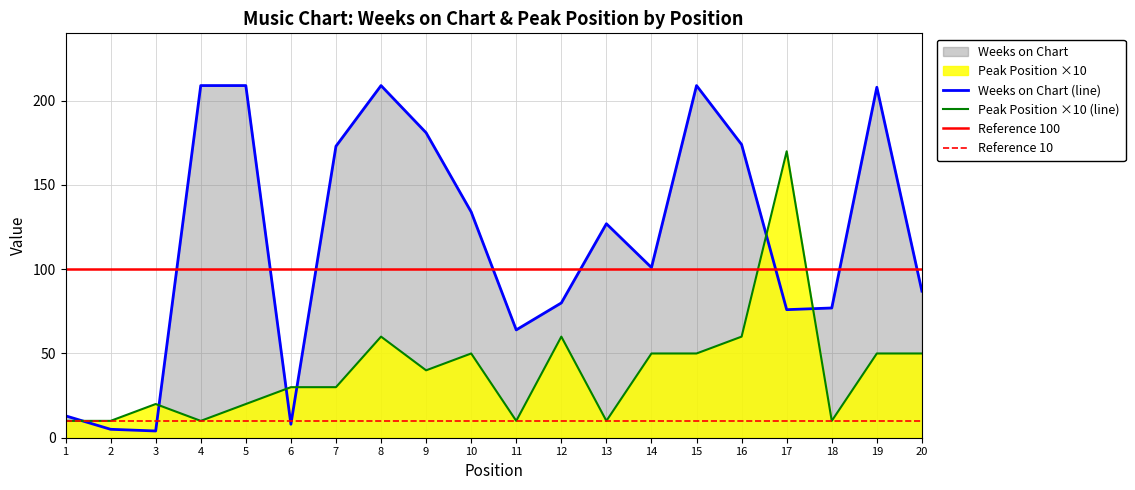

In Peak Position, how many points are lower than both neighbors (excluding endpoints)?

5